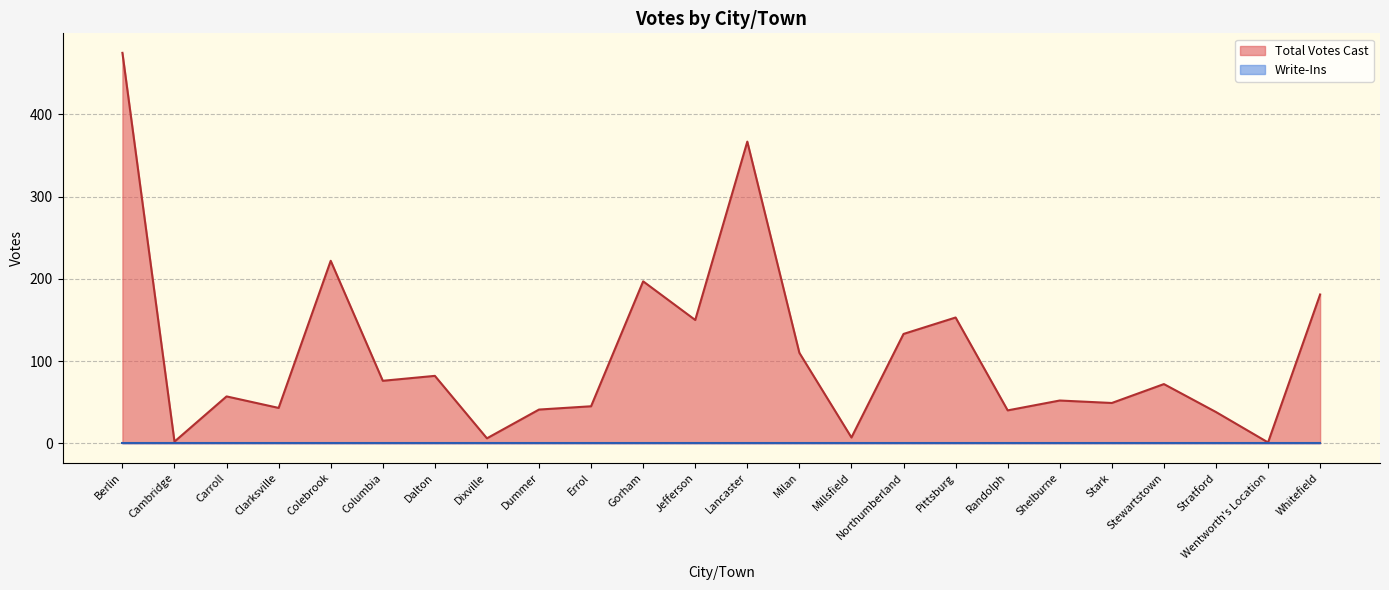

Rank the categories by value from lowest to highest.

Wentworth's Location, Cambridge, Dixville, Millsfield, Stratford, Randolph, Dummer, Clarksville, Errol, Stark, Shelburne, Carroll, Stewartstown, Columbia, Dalton, Milan, Northumberland, Jefferson, Pittsburg, Whitefield, Gorham, Colebrook, Lancaster, Berlin